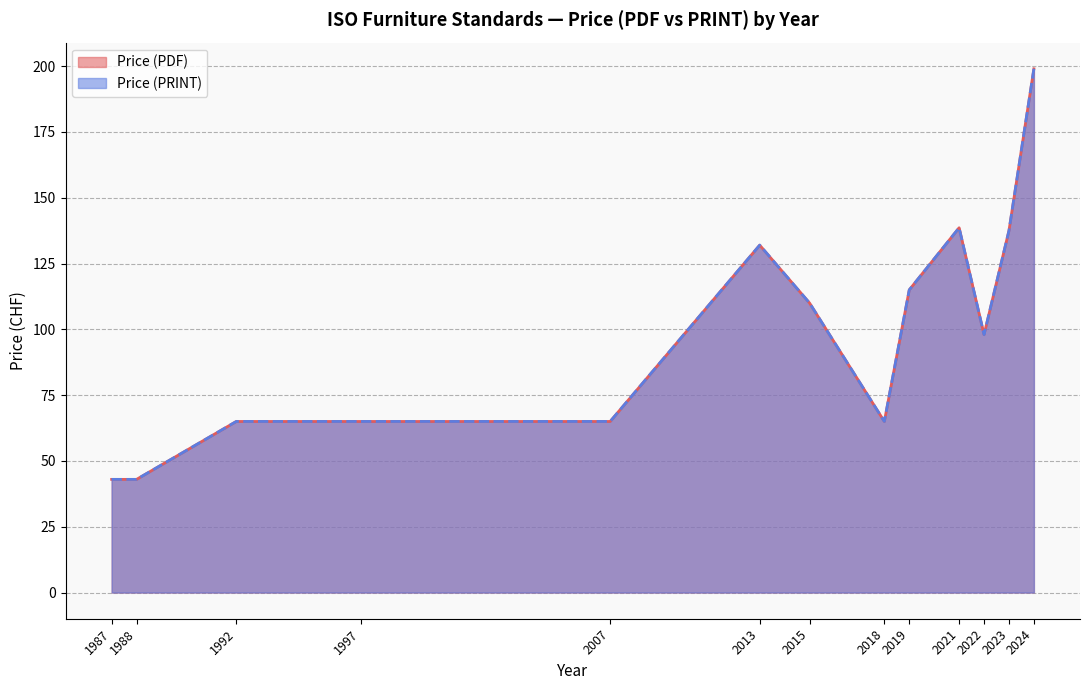

Does the chart display data point markers on the line(s)?

No